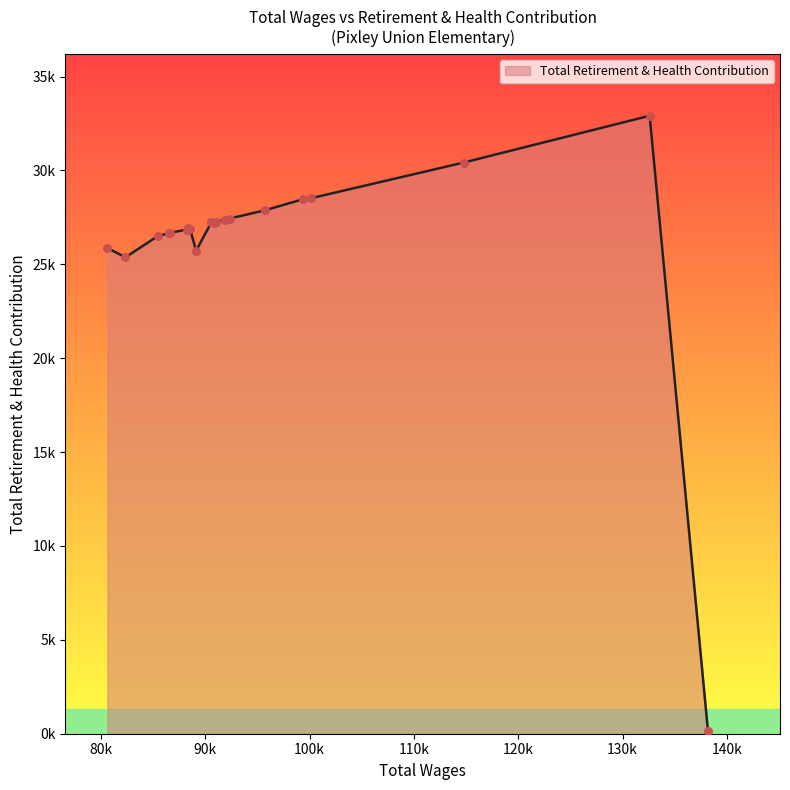

Does the chart have visible grid lines?

No